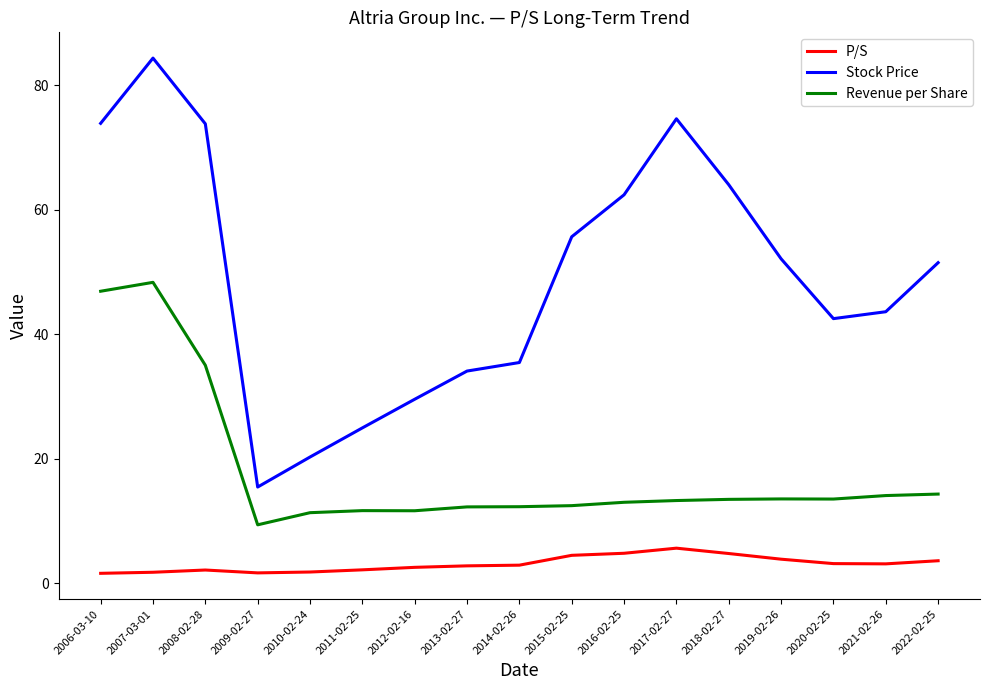

What is the difference between the P/S values at 2013-02-27 and 2011-02-25?

0.6